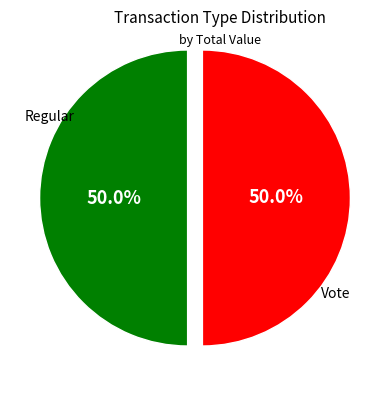

Approximately how many times larger is the value at Regular compared to Vote?

1.0